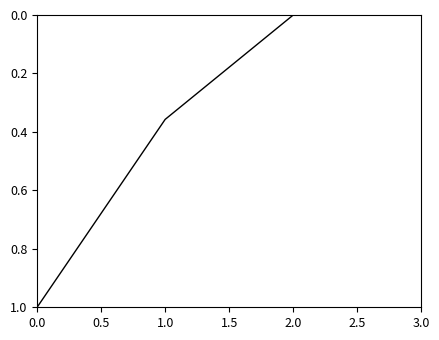

True or false: the data shows -0.4 at 1.0.

False